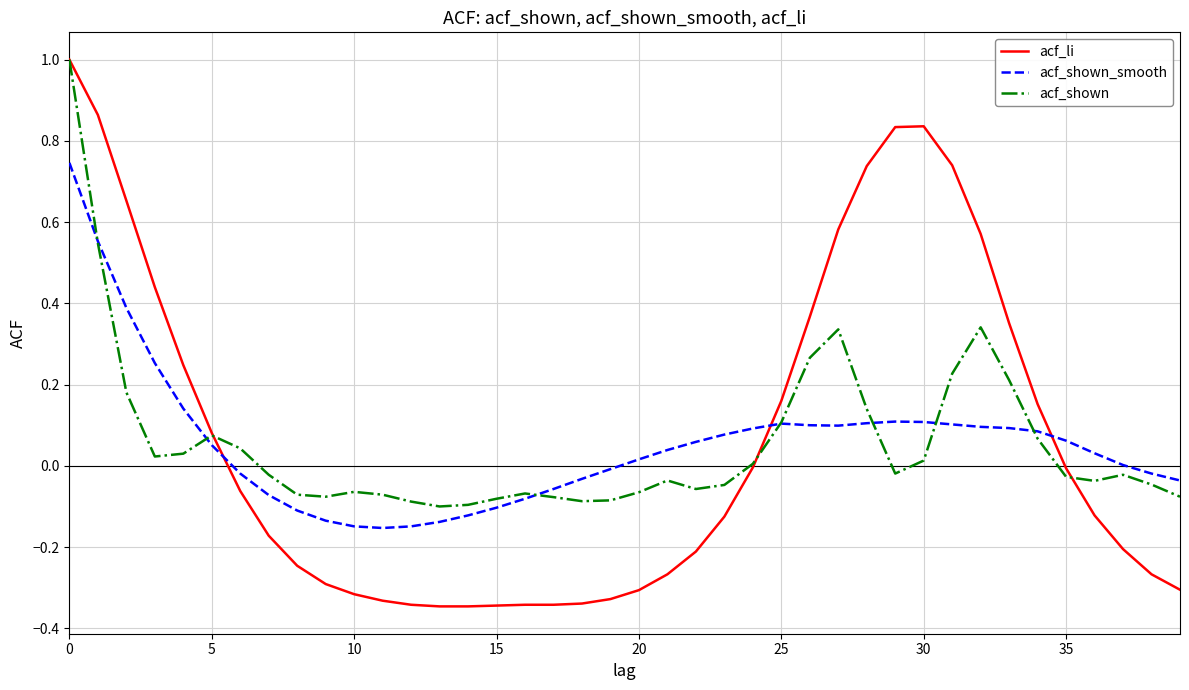

Which series has the widest spread of values?

acf_li